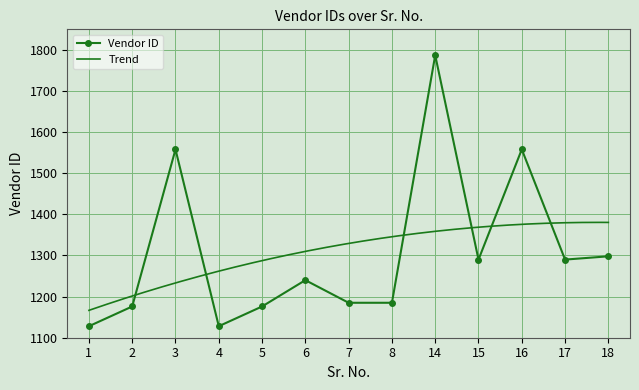

Rank the categories by value from highest to lowest.

14, 3, 16, 18, 15, 17, 6, 7, 8, 2, 5, 1, 4